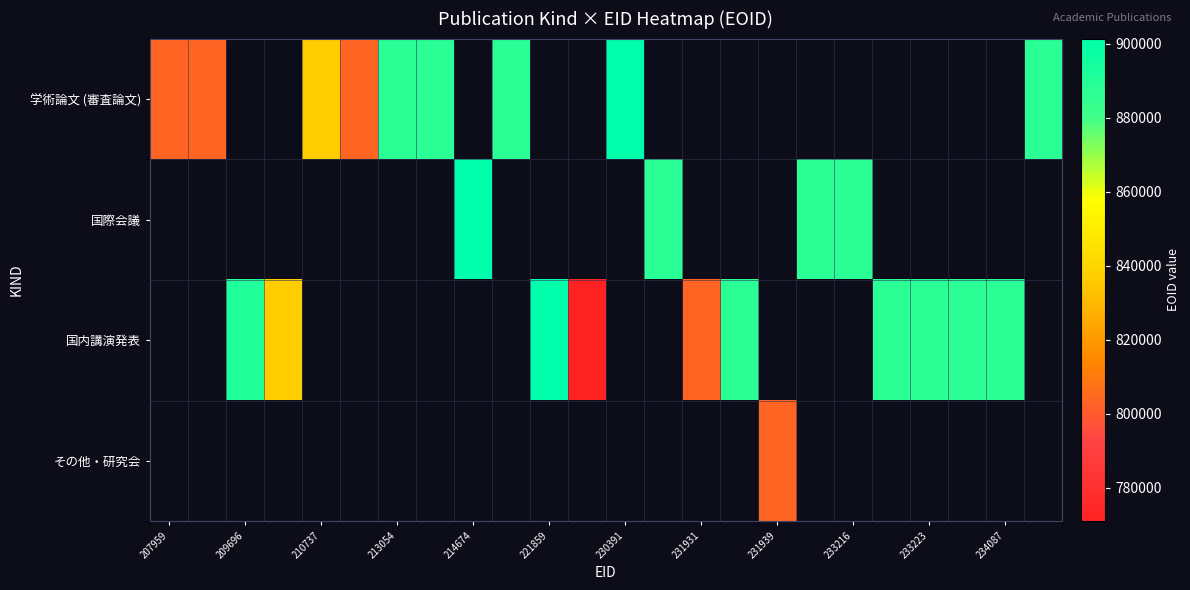

Which has a higher value, 221859 or 234087?

234087